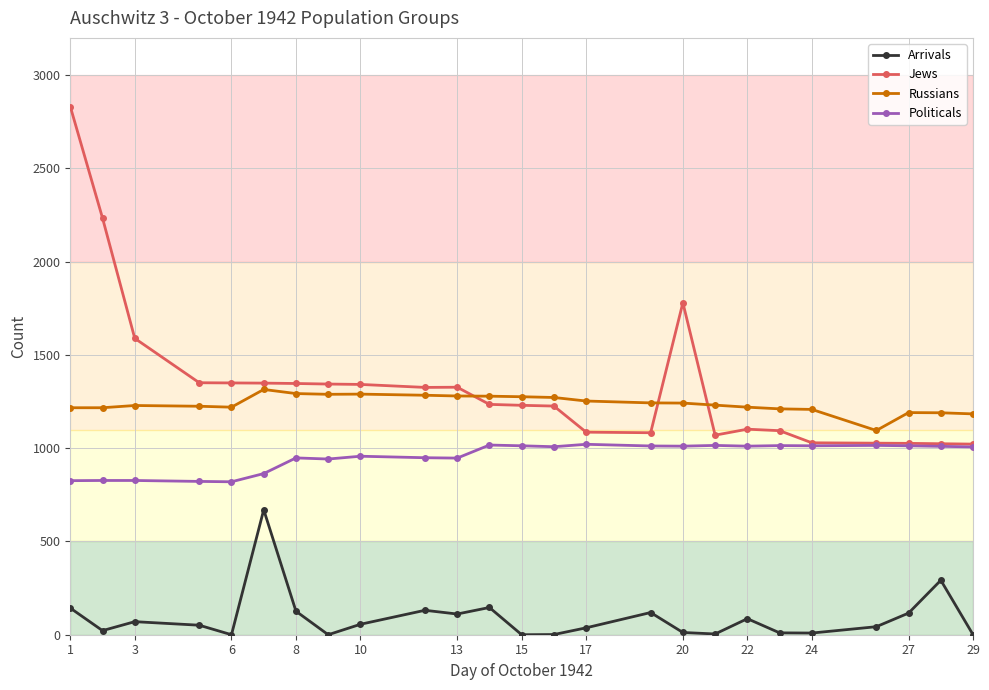

Which series has the largest range (max minus min)?

Jews